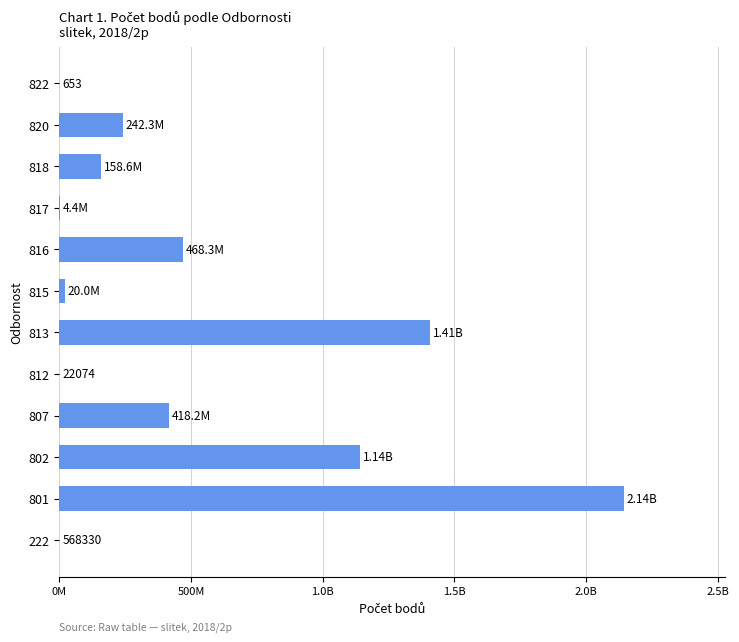

Are the bars horizontal?

Yes